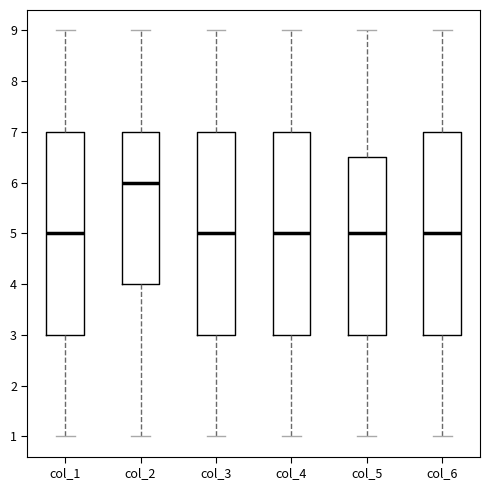

Reading left to right, read every box against the y-axis: the position of its median line, the range the box covers, and the ends of its whiskers. The values are not printed on the chart, so give them approximately, as read against the axis.

col_1: median 5.0, box 3.0 to 7.0, whiskers 1.0 to 9.0
col_2: median 6.0, box 4.0 to 7.0, whiskers 1.0 to 9.0
col_3: median 5.0, box 3.0 to 7.0, whiskers 1.0 to 9.0
col_4: median 5.0, box 3.0 to 7.0, whiskers 1.0 to 9.0
col_5: median 5.0, box 3.0 to 6.5, whiskers 1.0 to 9.0
col_6: median 5.0, box 3.0 to 7.0, whiskers 1.0 to 9.0